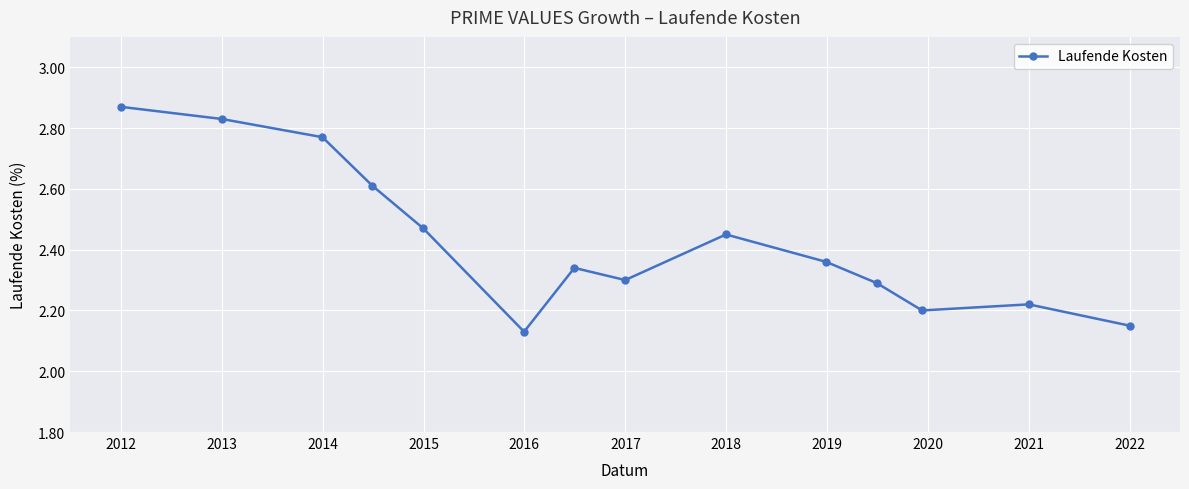

How many values are between 2 and 3?

14